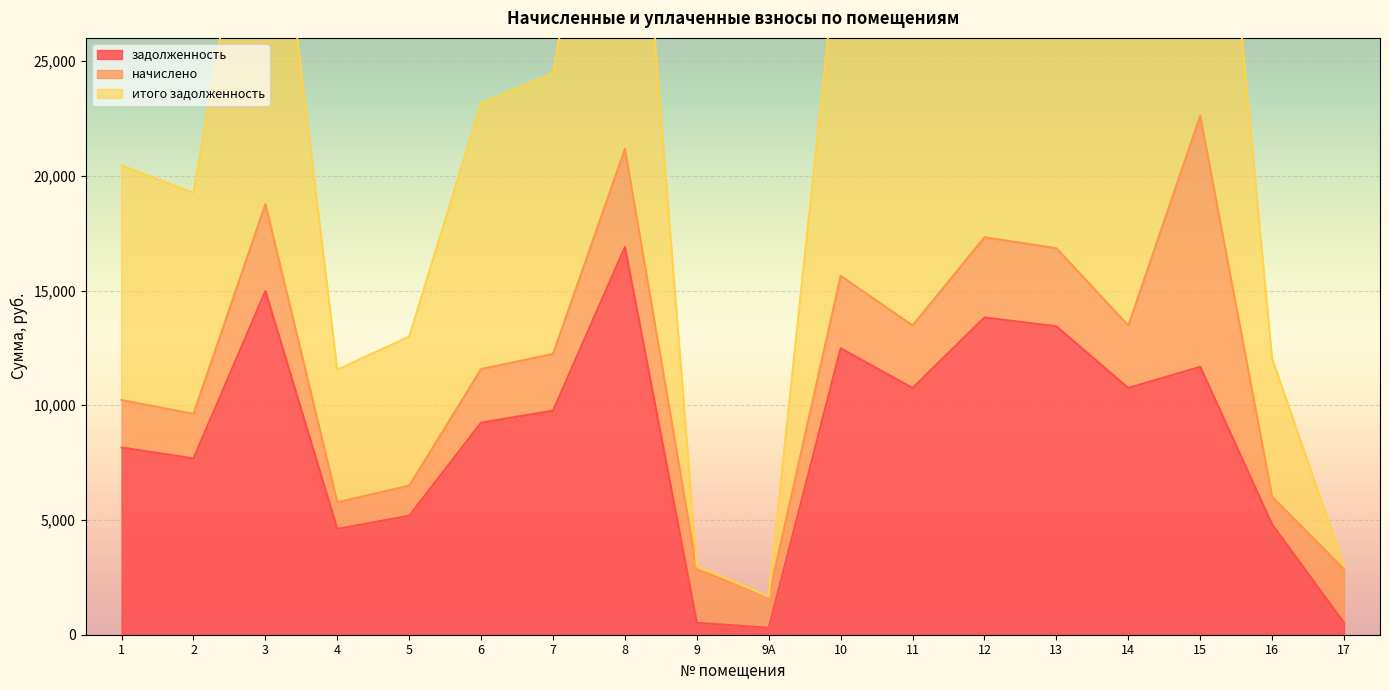

True or false: задолженность has more than 2 points higher than both neighbors.

True